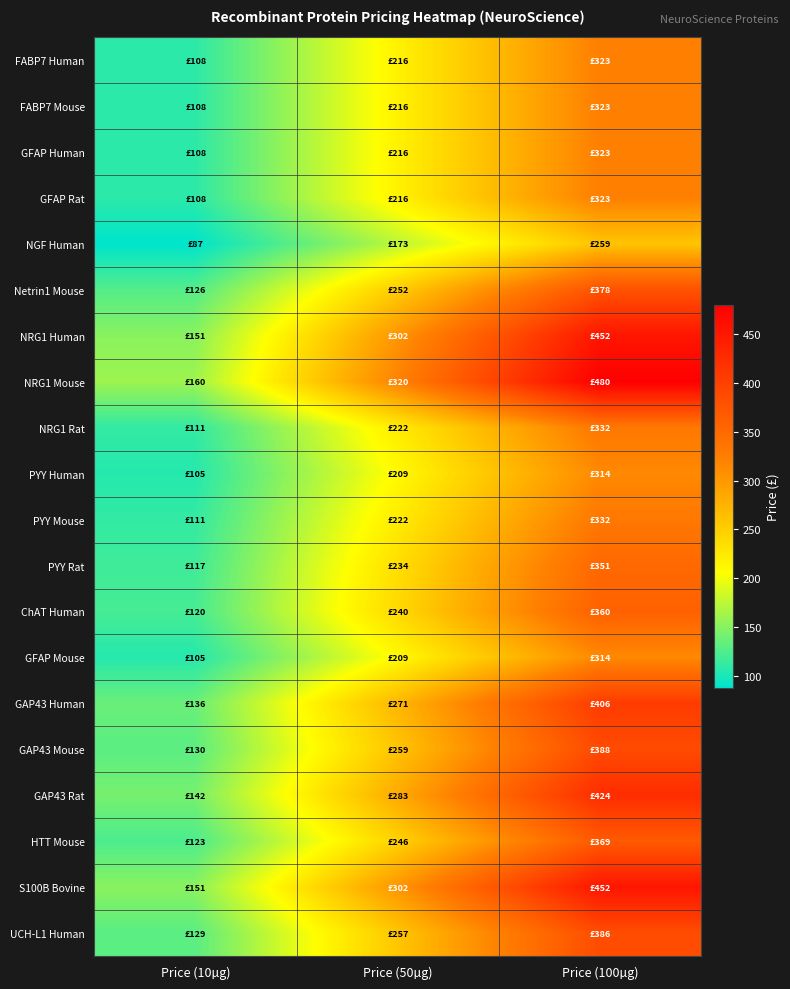

At which category is the sum across all series the highest?

Price (100µg)